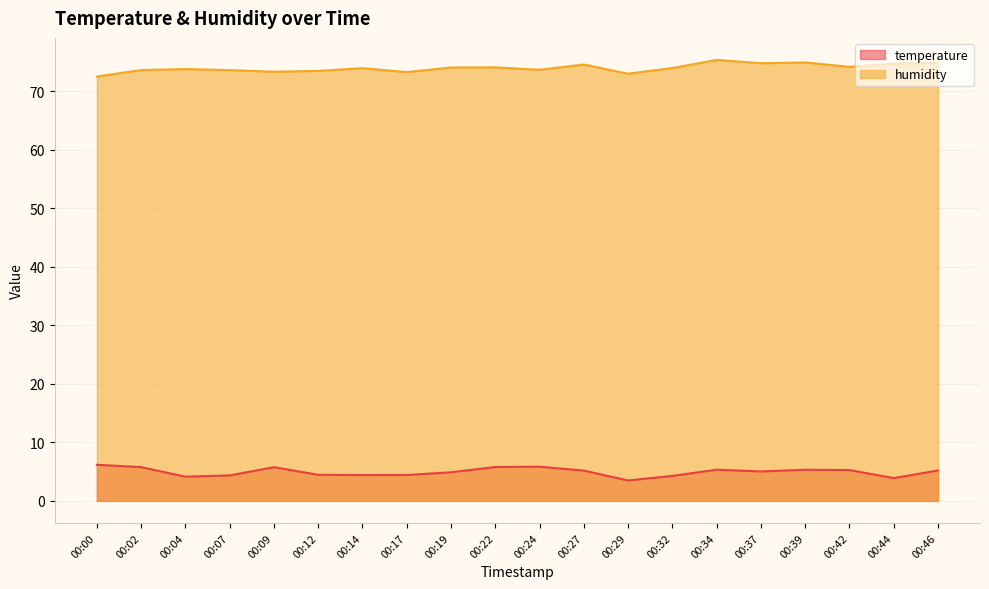

Reading left to right, transcribe all the data shown in this chart.

temperature: 6.2	5.8	4.1	4.3	5.8	4.5	4.4	4.4	4.9	5.8	5.8	5.2	3.5	4.3	5.3	5.0	5.3	5.3	3.9	5.2
humidity: 72.5	73.6	73.8	73.6	73.3	73.5	73.9	73.3	74.0	74.1	73.7	74.6	73.0	74.0	75.3	74.8	74.9	74.2	74.7	74.9